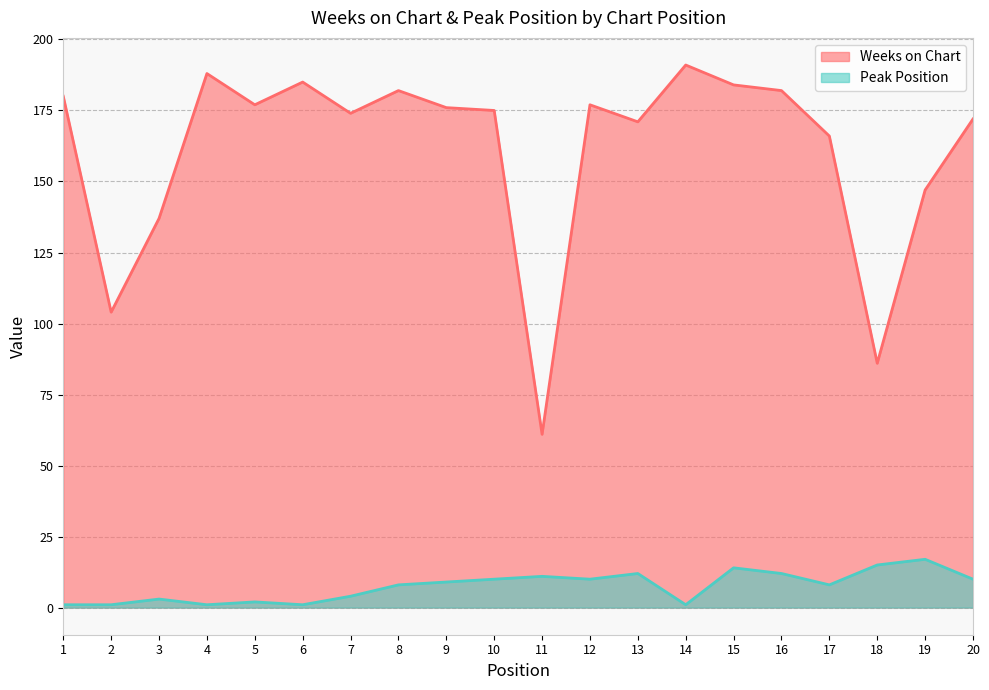

What is the value of the Peak Position point at the 3rd from the left?

3